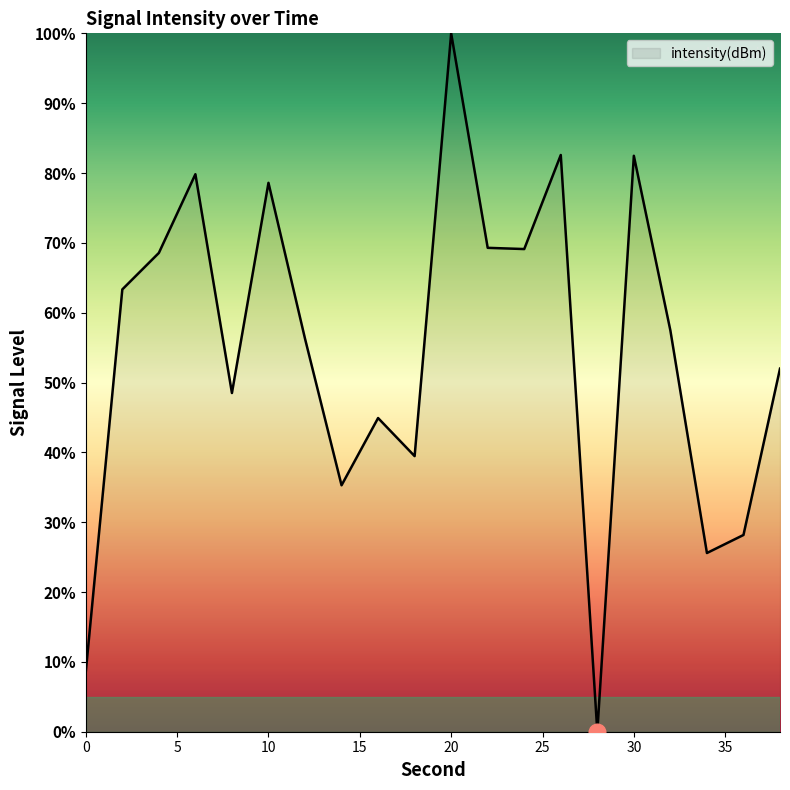

What is the greatest value displayed?

100.0